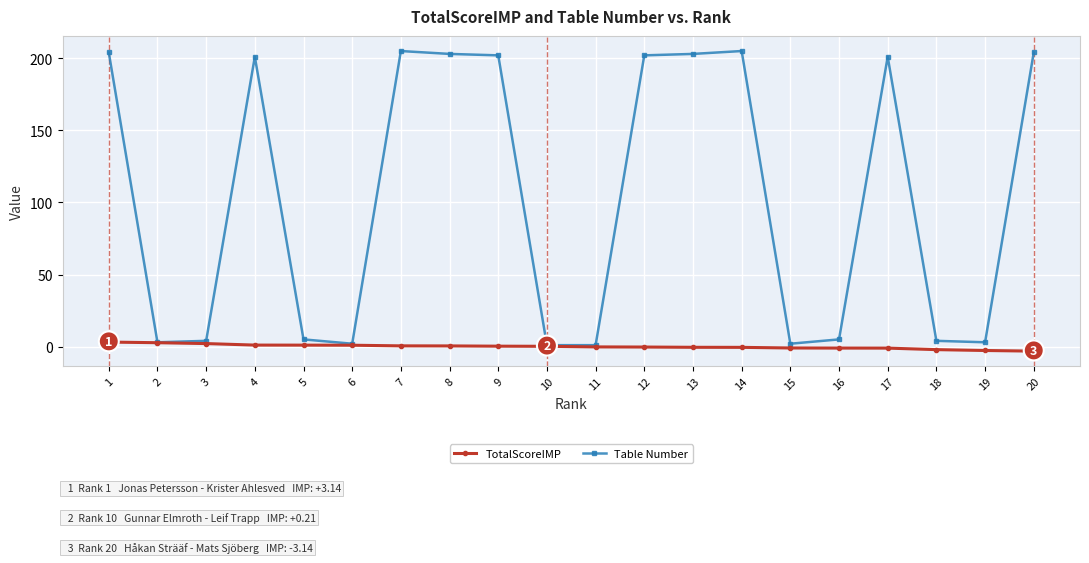

What is the maximum value shown in the chart?

205.0